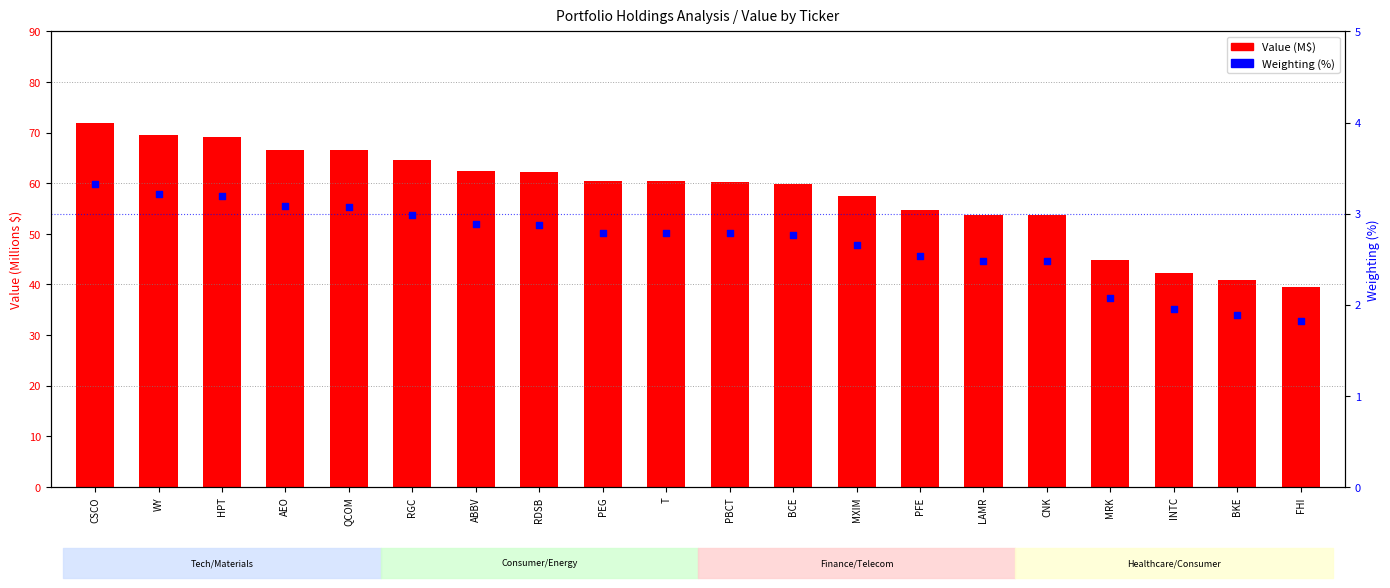

What are all the series names shown in the legend?

Value (M$), Weighting (%)